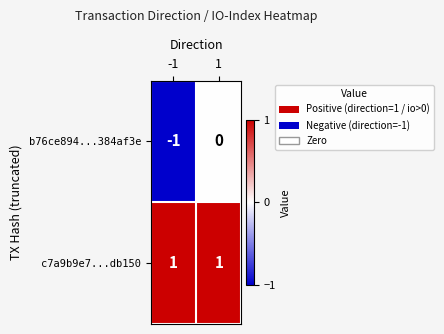

Is the value of c7a9b9e7...db150 at 1 greater than the value of b76ce894...384af3e at -1?

Yes